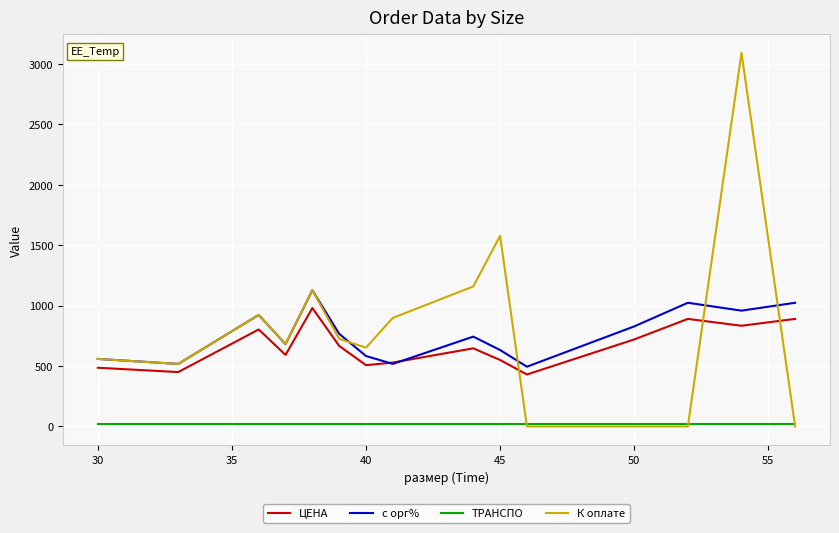

Which series has the widest spread of values?

К оплате